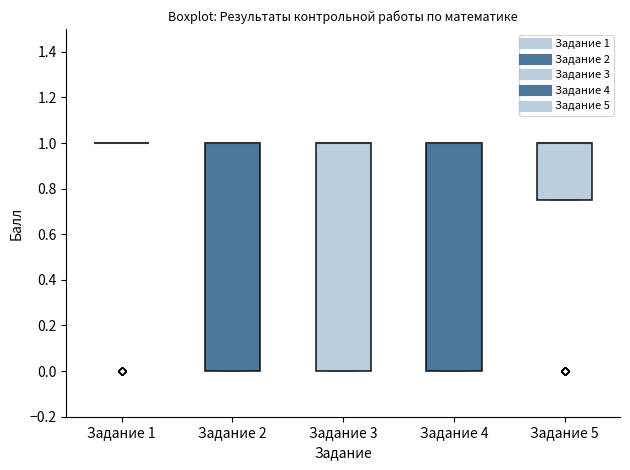

Reading left to right, transcribe this box plot: for each box, give where its median line is, the range the box spans, and where its two whiskers end, as read against the y-axis. The values are not printed on the chart, so give them approximately, as read against the axis.

Задание 1: box collapsed to a line at 1.00, whiskers 1.00 to 1.00
Задание 2: median 1.00 (drawn on the box's upper edge), box 0.00 to 1.00, whiskers 0.00 to 1.00
Задание 3: median 1.00 (drawn on the box's upper edge), box 0.00 to 1.00, whiskers 0.00 to 1.00
Задание 4: median 1.00 (drawn on the box's upper edge), box 0.00 to 1.00, whiskers 0.00 to 1.00
Задание 5: median 1.00 (drawn on the box's upper edge), box 0.76 to 1.00, whiskers 0.76 to 1.00